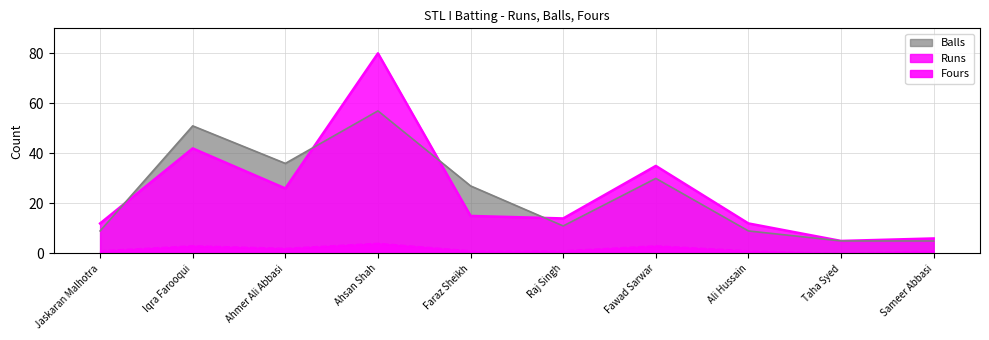

How many values in the Balls series exceed 27?

4